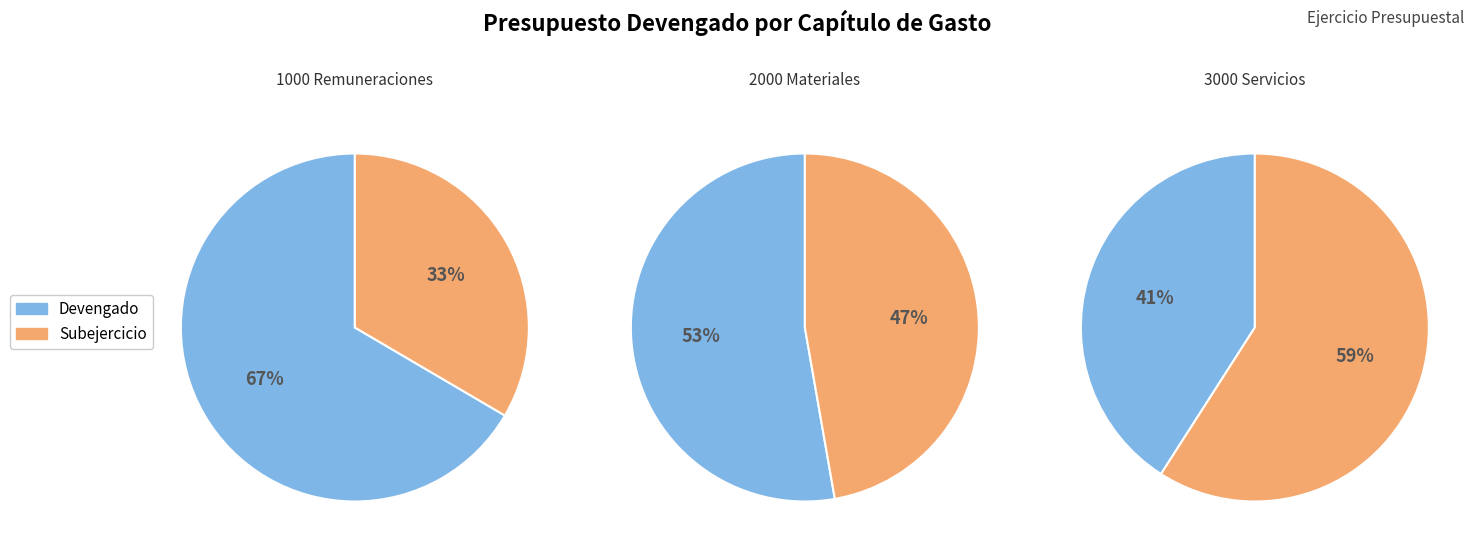

How much of the chart is everything except 2000?

100.0%